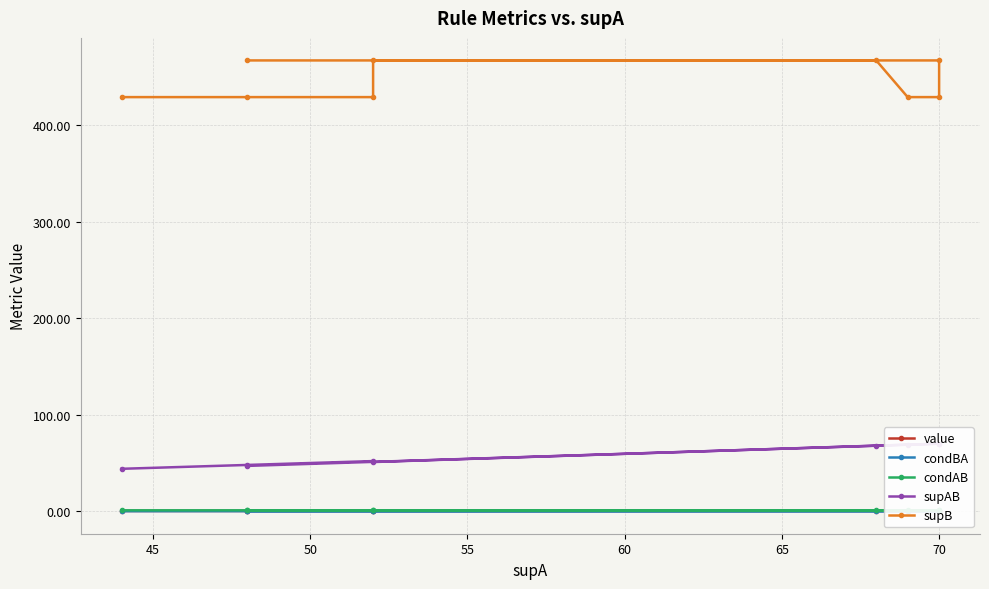

True or false: supAB has more than 1 points higher than both neighbors.

False